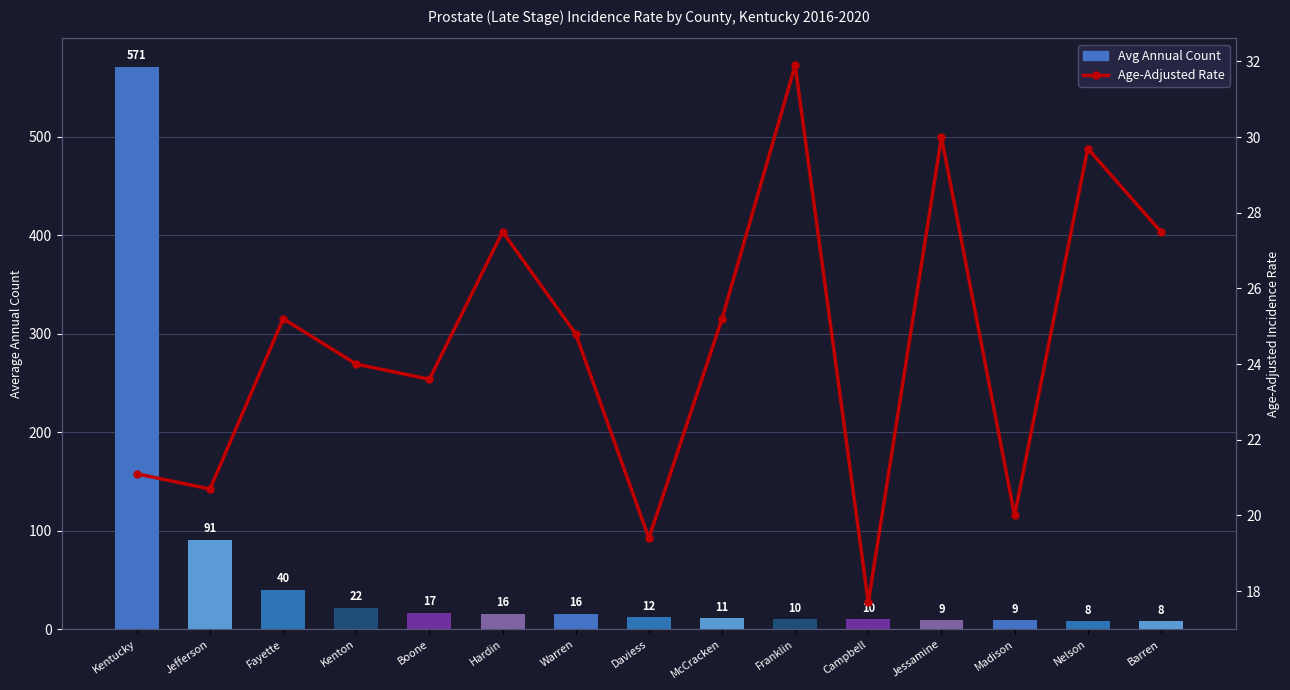

Does the chart contain stacked bars?

No